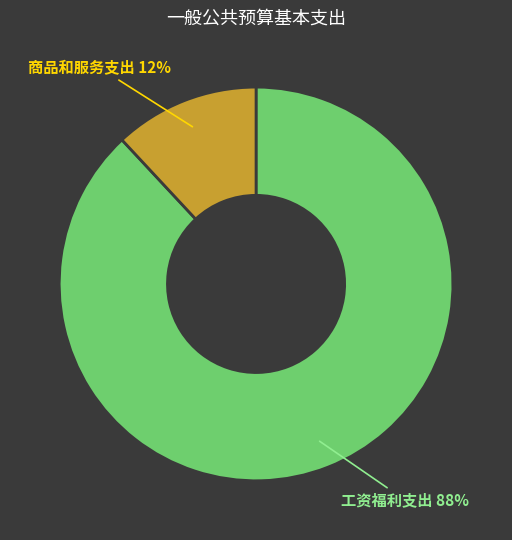

Which category accounts for the majority?

工资福利支出